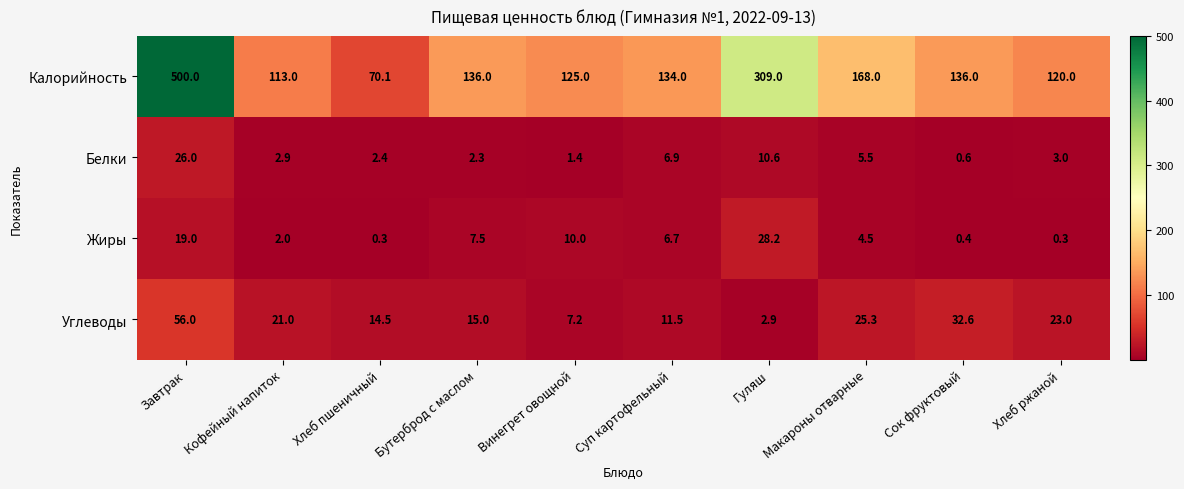

What is the difference between the Белки values at Суп картофельный and Бутерброд с маслом?

4.6